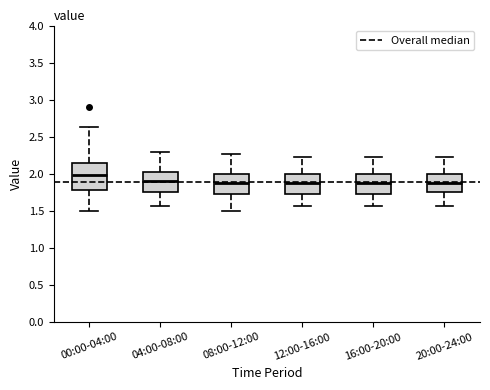

Which box is the tallest, from its lower edge to its upper edge?

00:00-04:00